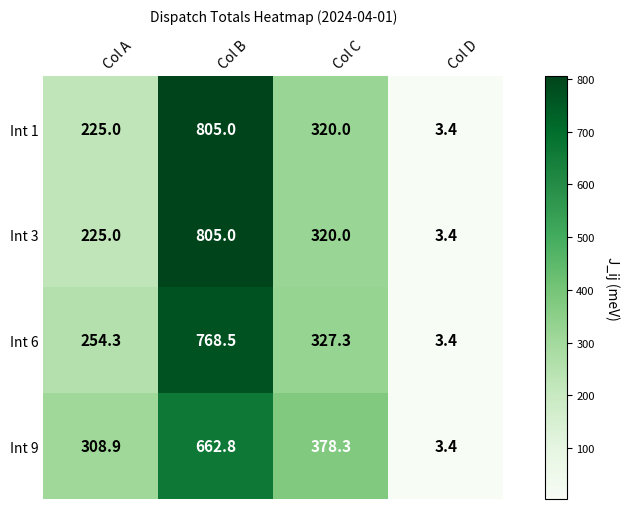

Reading left to right, transcribe all the data shown in this chart.

Int 1: 225.0	805.0	320.0	3.4
Int 3: 225.0	805.0	320.0	3.4
Int 6: 254.3	768.5	327.3	3.4
Int 9: 308.9	662.8	378.3	3.4